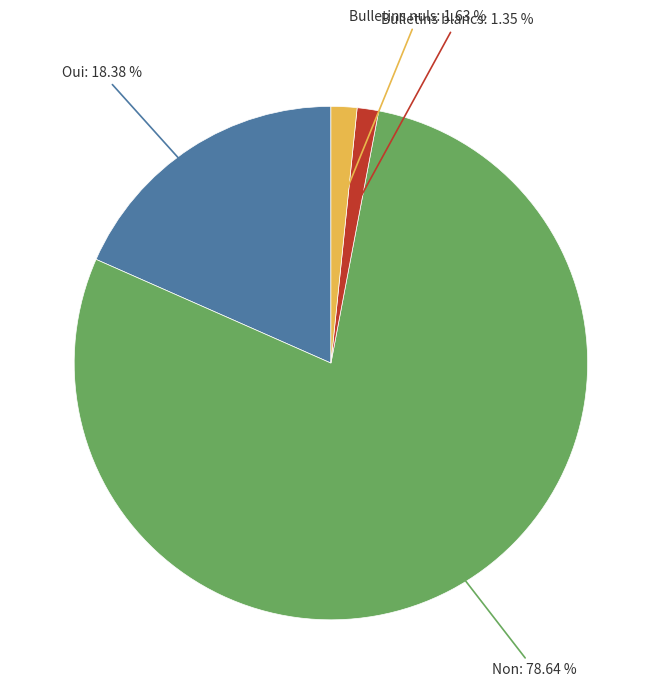

Is there a majority slice in this chart?

Yes